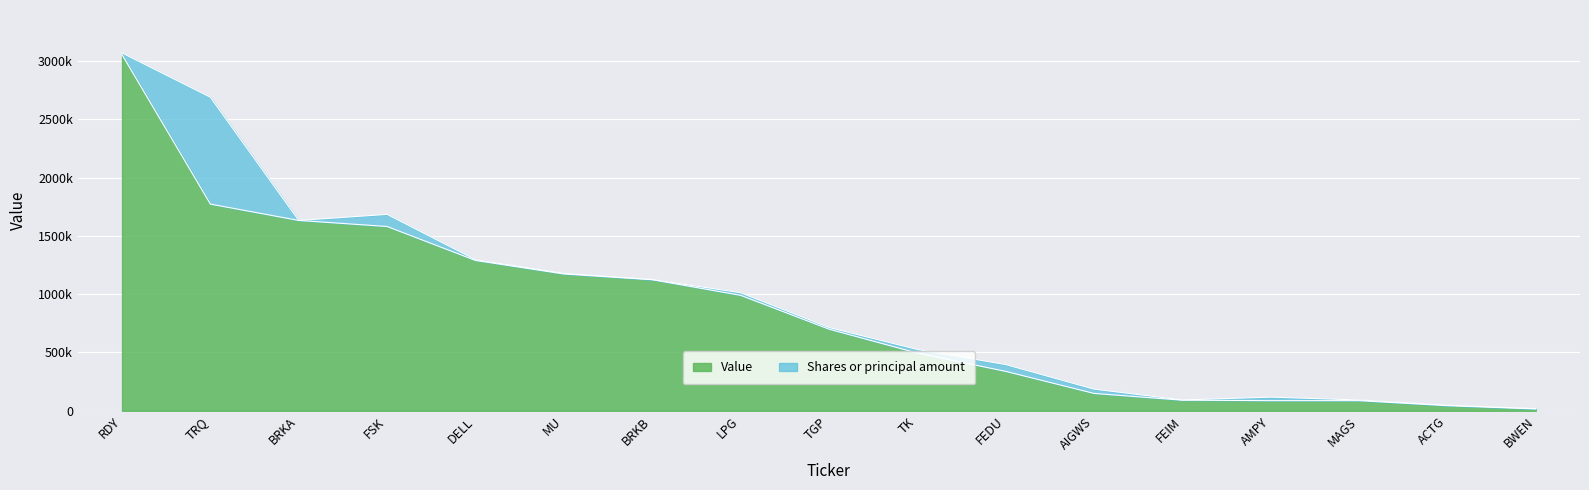

The value at TGP is 381860. True or false?

False